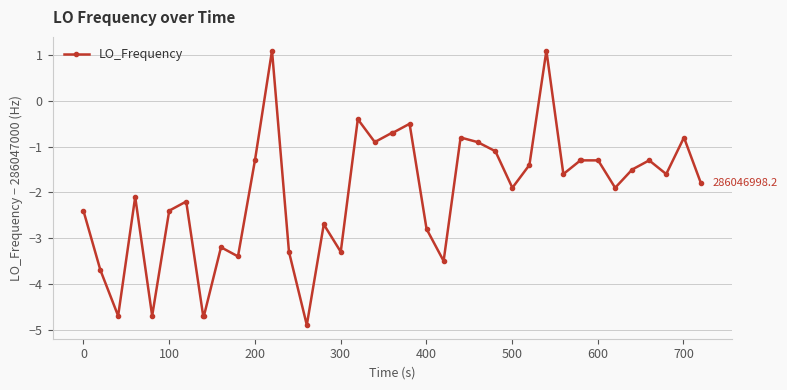

What is the maximum value shown in the chart?

1.1